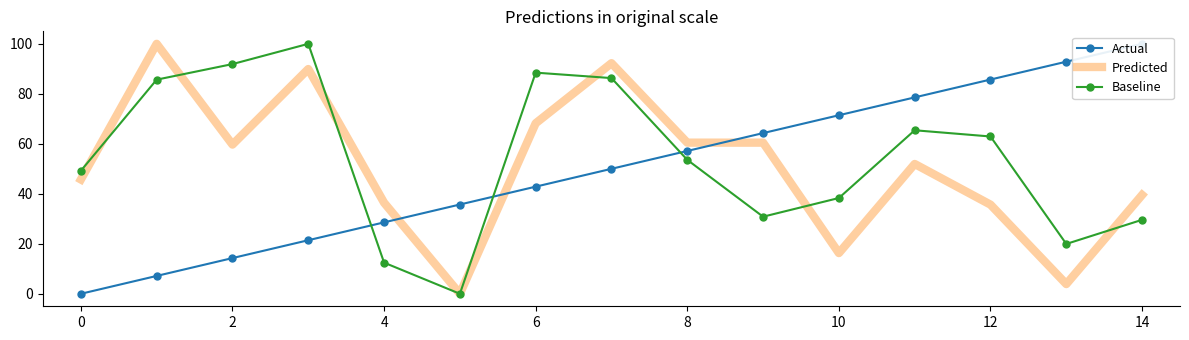

How many lines are shown in the chart?

3